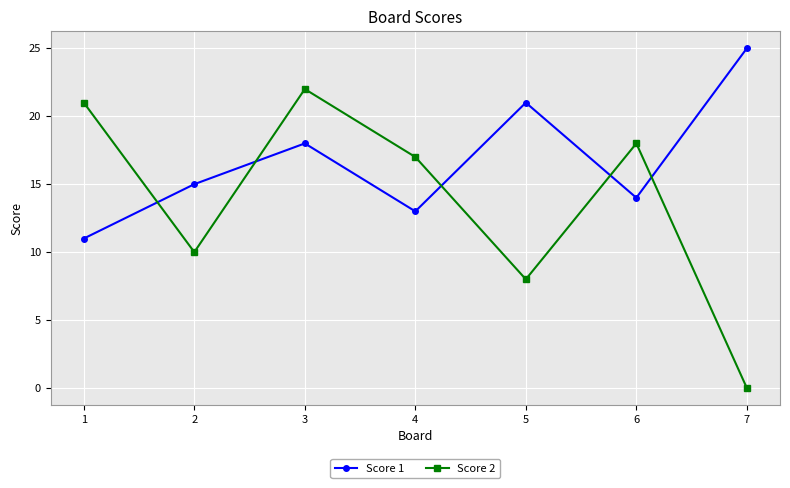

Where does the Score 2 series first go above 17?

1